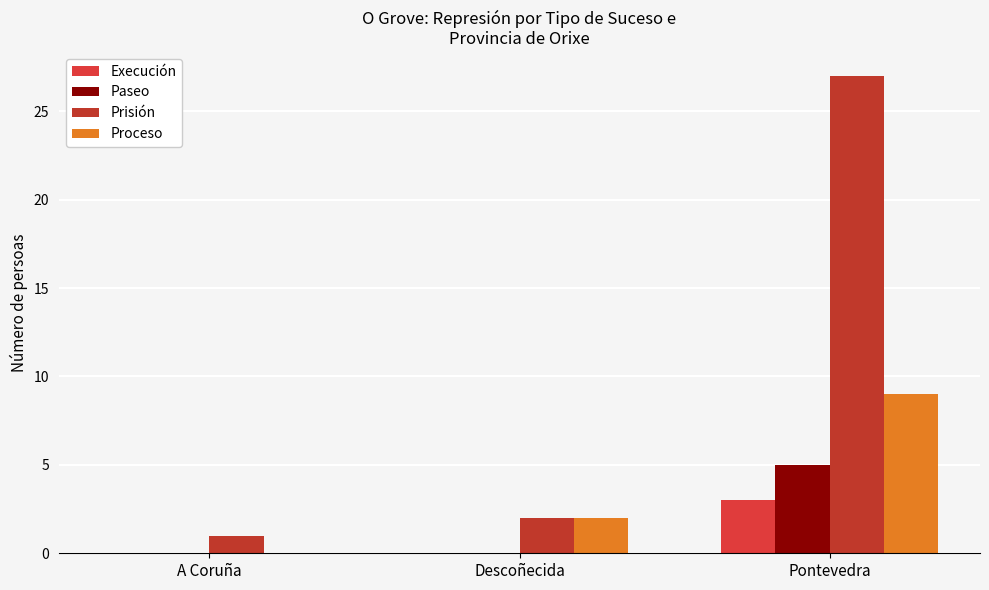

How many positive values does the Proceso series have?

2